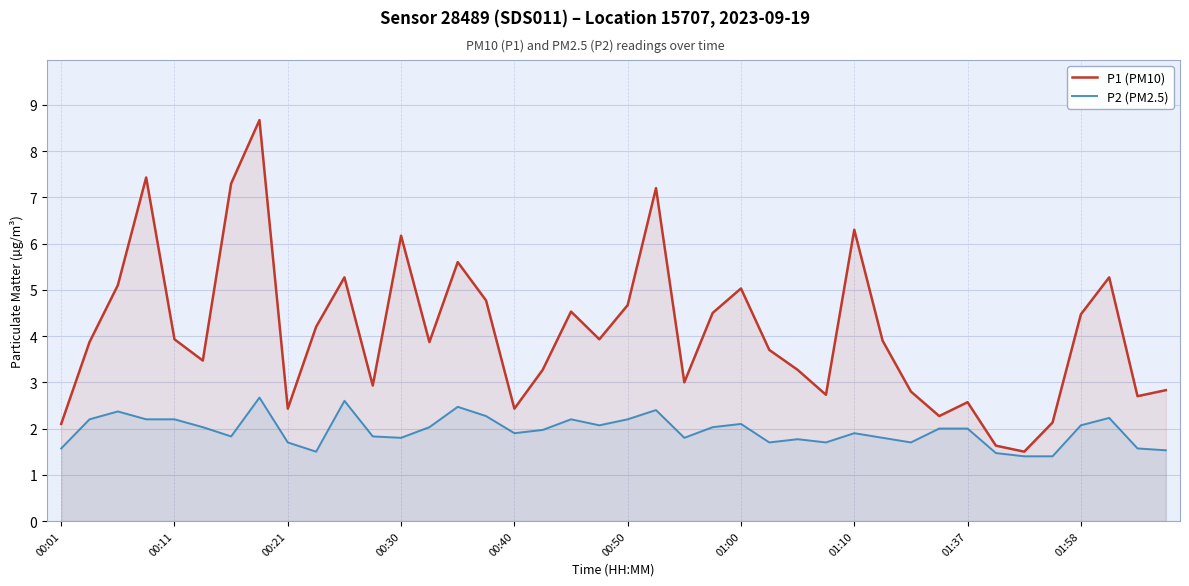

What are all the series names shown in the legend?

P1 (PM10), P2 (PM2.5)